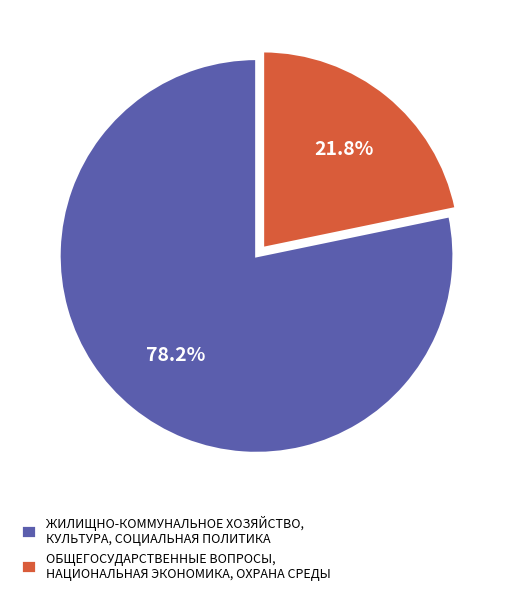

Rank the categories by value from lowest to highest.

ОБЩЕГОСУДАРСТВЕННЫЕ ВОПРОСЫ, НАЦИОНАЛЬНАЯ ЭКОНОМИКА, ОХРАНА СРЕДЫ, ЖИЛИЩНО-КОММУНАЛЬНОЕ ХОЗЯЙСТВО, КУЛЬТУРА, СОЦИАЛЬНАЯ ПОЛИТИКА